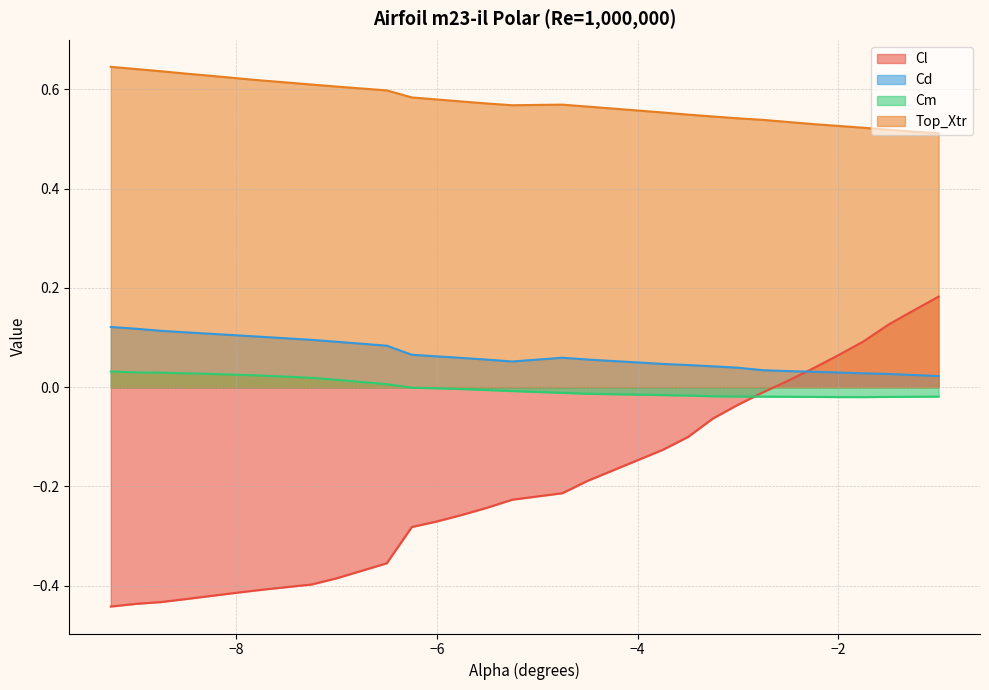

How many values in Cm are above zero?

11